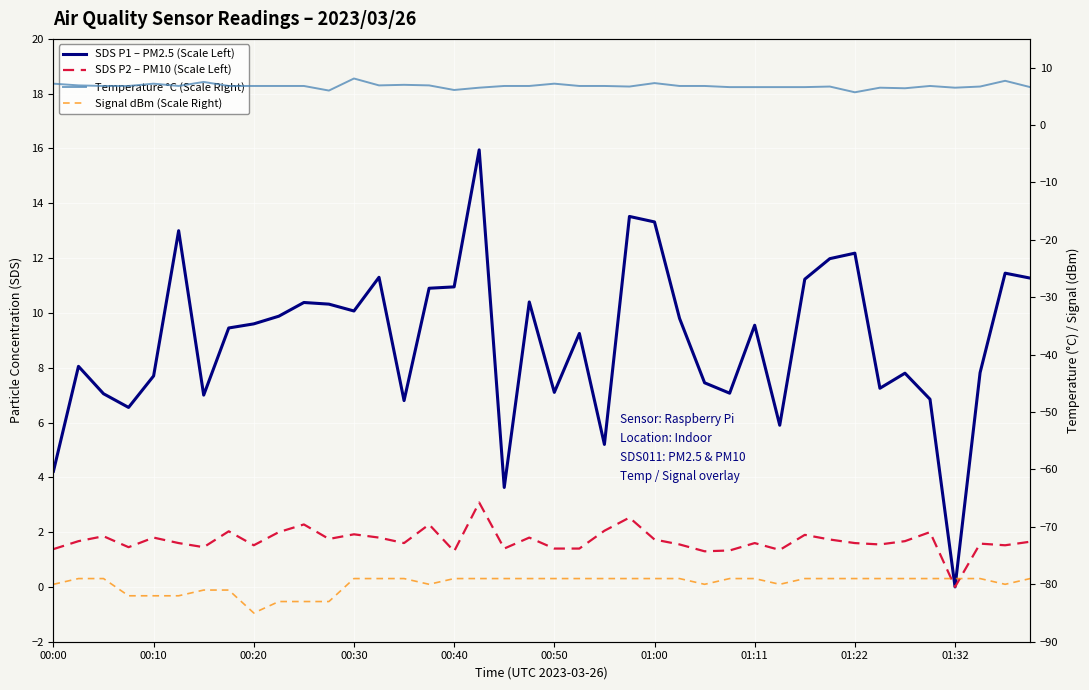

In SDS P1 – PM2.5 (Scale Left), how many points are lower than both neighbors (excluding endpoints)?

11